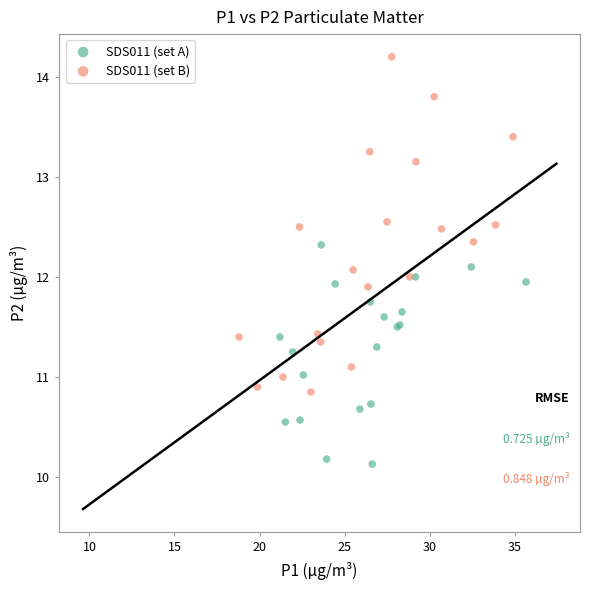

Which series has the largest Y range (max minus min)?

SDS011 (set B)